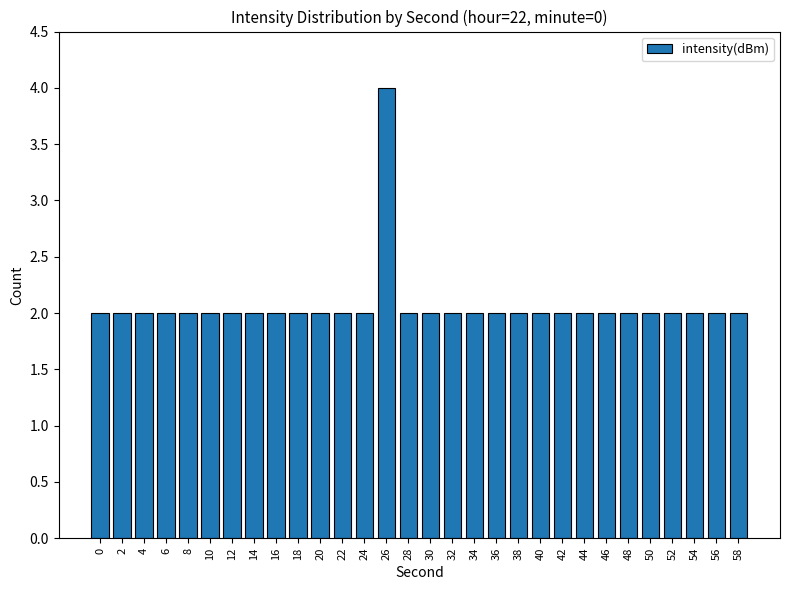

The chart shows a value of 2 at 50. True or false?

True